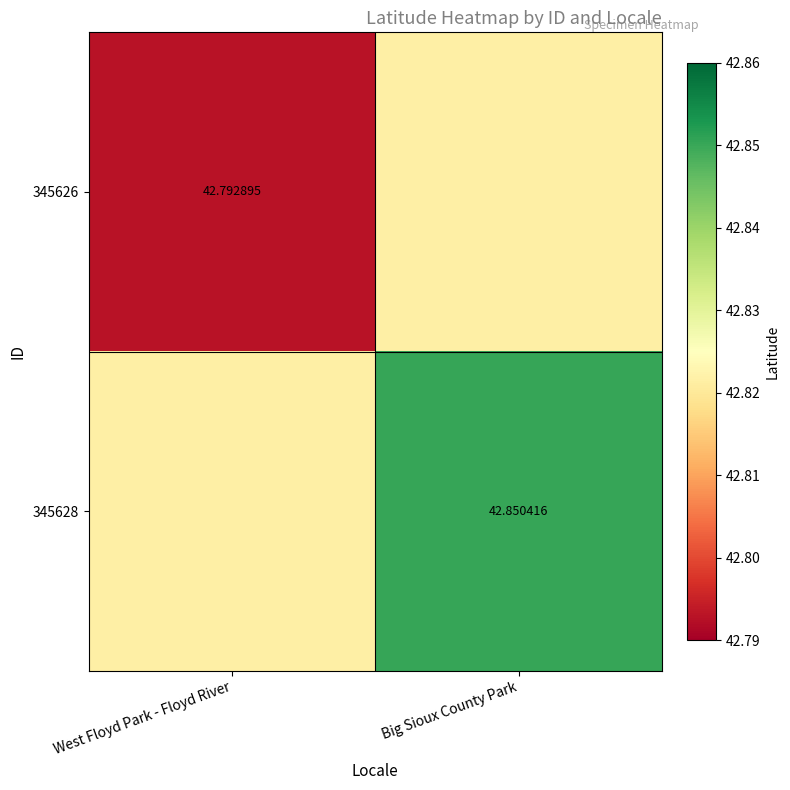

At Big Sioux County Park, list the series in order from smallest to largest.

345626, 345628